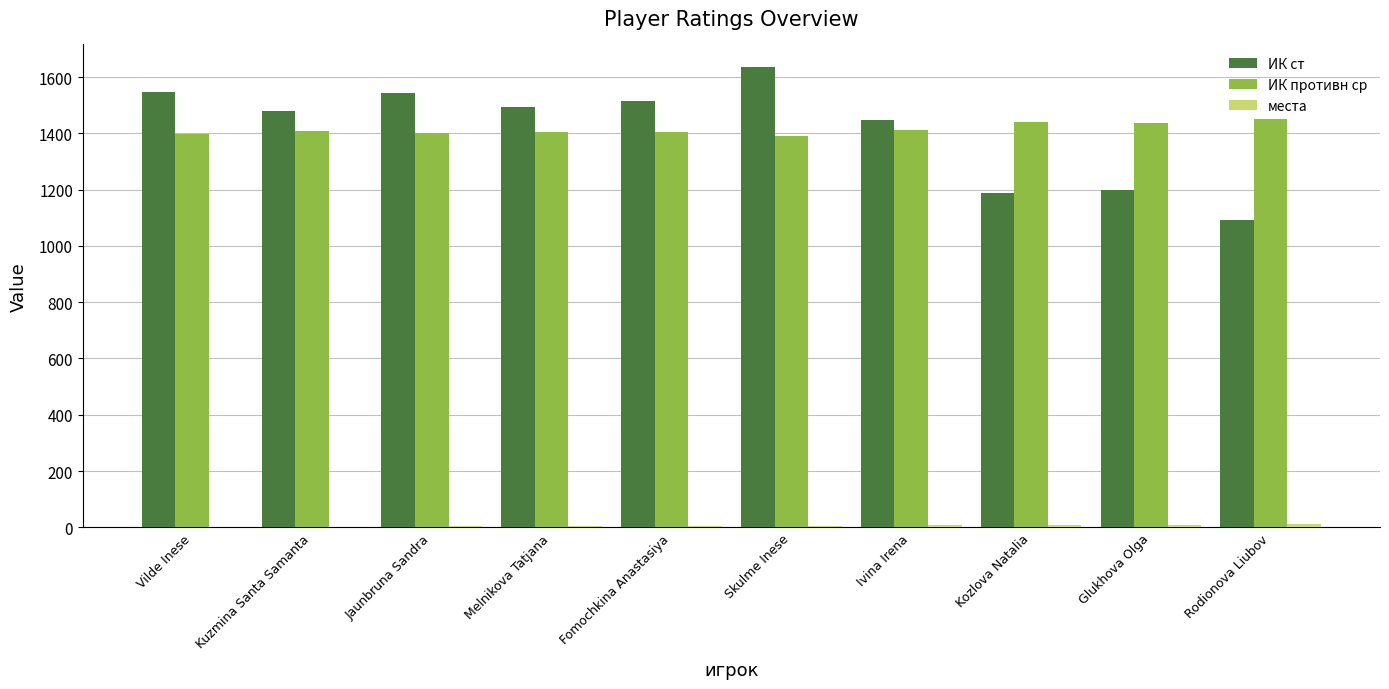

Where is ИК ст nearest to the value 1363?

Ivina Irena